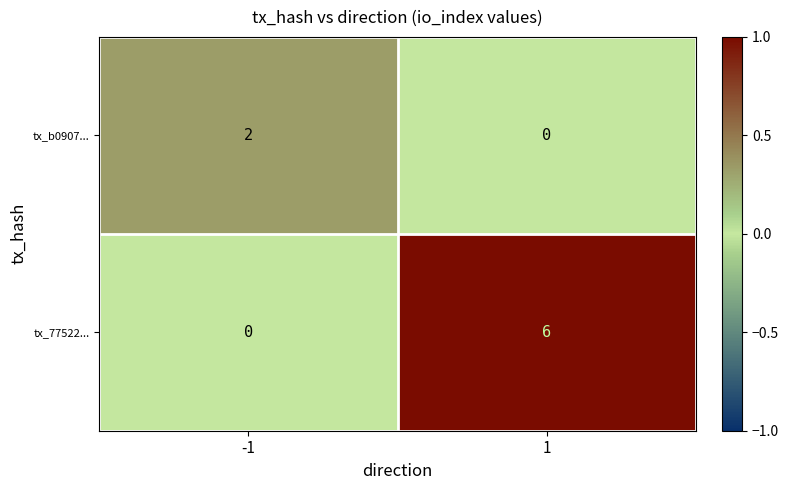

Reading left to right, list all the values displayed in this chart.

tx_b0907...: 2	0
tx_77522...: 0	6